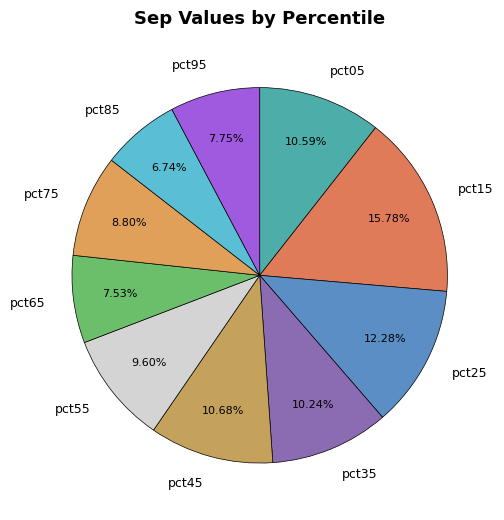

Which slice is the largest?

pct15